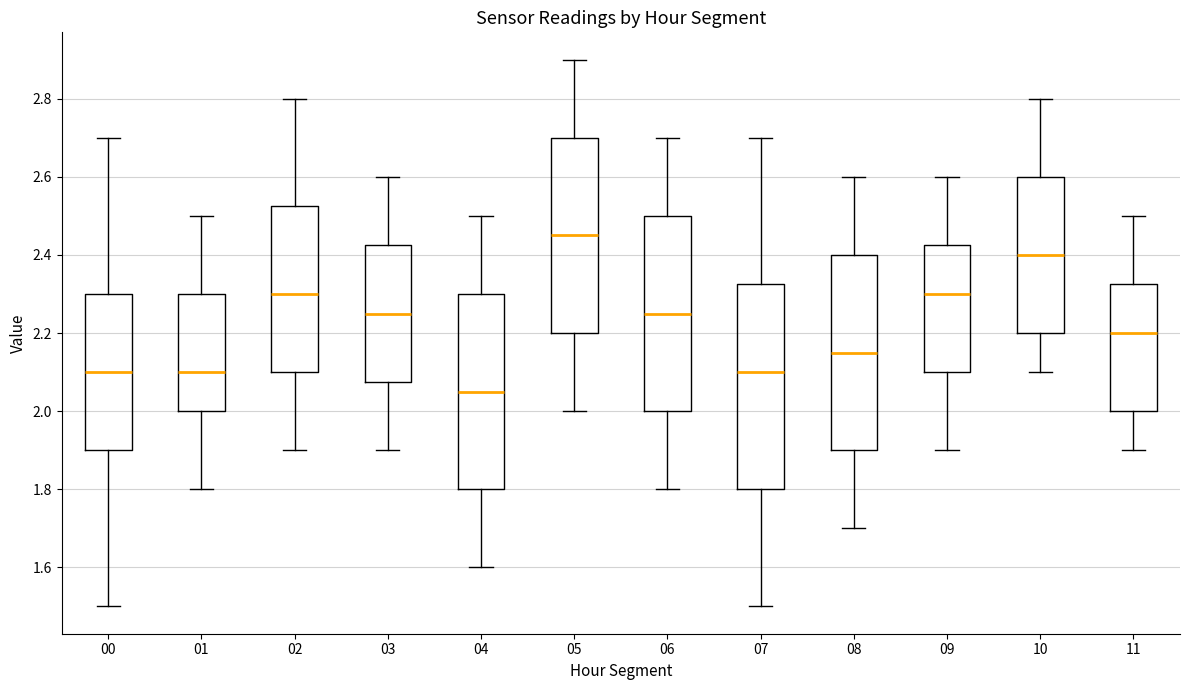

Reading left to right, read every box against the y-axis: the position of its median line, the range the box covers, and the ends of its whiskers. The values are not printed on the chart, so give them approximately, as read against the axis.

00: median 2.10, box 1.90 to 2.30, whiskers 1.50 to 2.70
01: median 2.10, box 2.00 to 2.30, whiskers 1.80 to 2.50
02: median 2.30, box 2.10 to 2.52, whiskers 1.90 to 2.80
03: median 2.26, box 2.08 to 2.42, whiskers 1.90 to 2.60
04: median 2.06, box 1.80 to 2.30, whiskers 1.60 to 2.50
05: median 2.46, box 2.20 to 2.70, whiskers 2.00 to 2.90
06: median 2.26, box 2.00 to 2.50, whiskers 1.80 to 2.70
07: median 2.10, box 1.80 to 2.32, whiskers 1.50 to 2.70
08: median 2.16, box 1.90 to 2.40, whiskers 1.70 to 2.60
09: median 2.30, box 2.10 to 2.42, whiskers 1.90 to 2.60
10: median 2.40, box 2.20 to 2.60, whiskers 2.10 to 2.80
11: median 2.20, box 2.00 to 2.32, whiskers 1.90 to 2.50